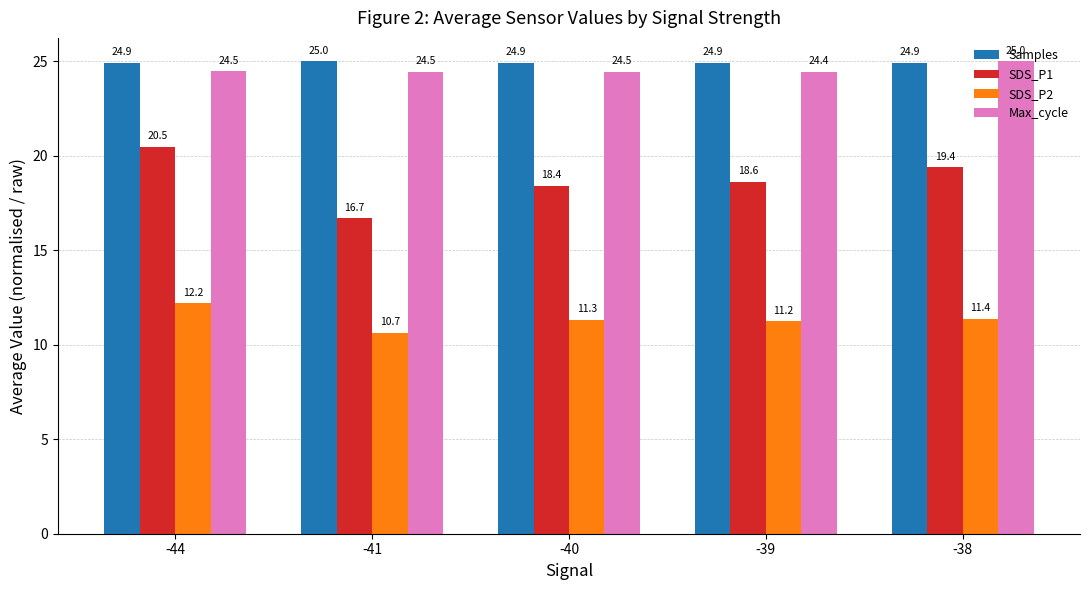

What is the difference between the SDS_P2 values at -41 and -39?

0.6